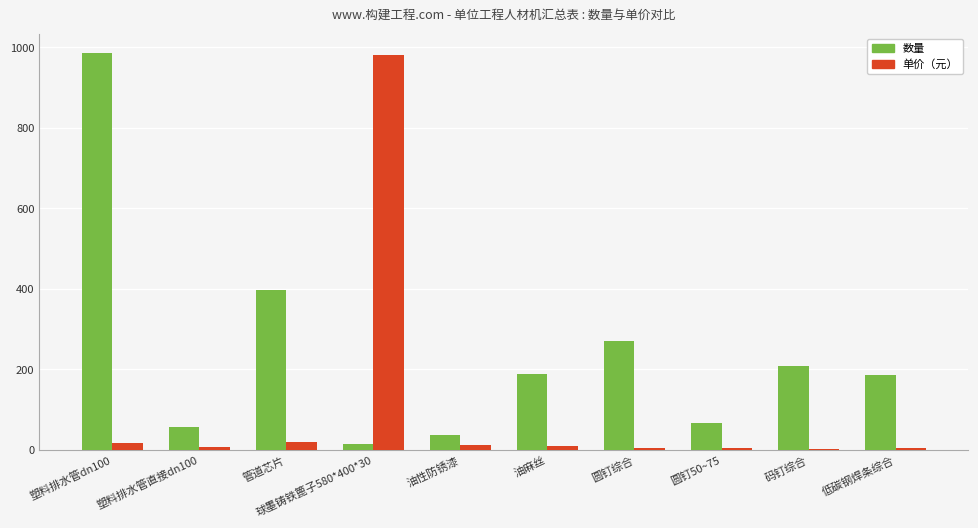

The value of 数量 at 圆钉综合 is 428.4. True or false?

False